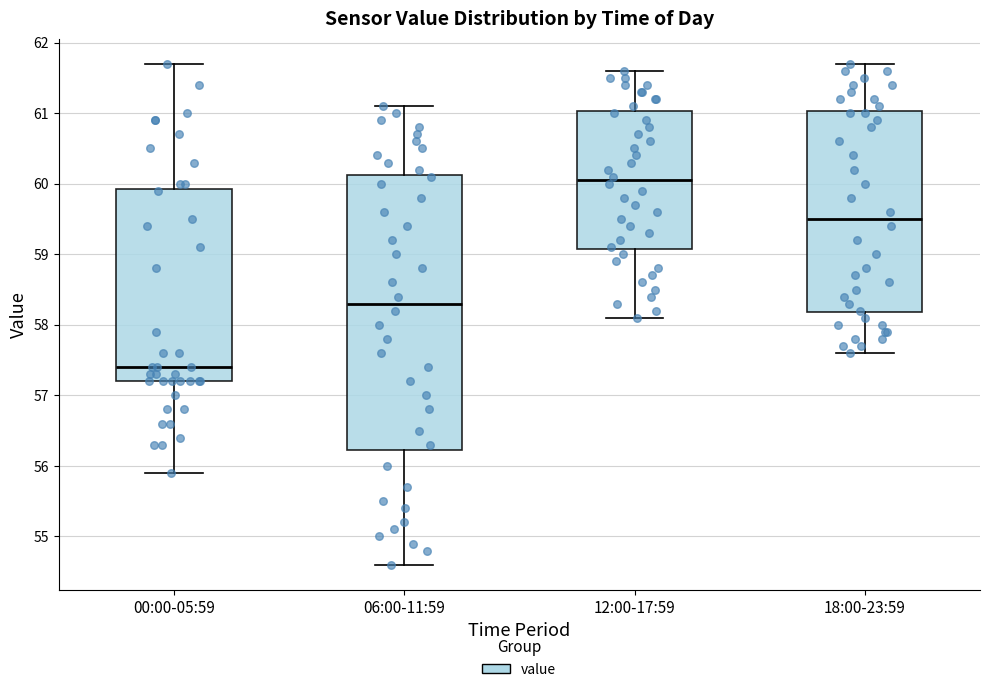

Reading left to right, transcribe this box plot: for each box, give where its median line is, the range the box spans, and where its two whiskers end, as read against the y-axis. The values are not printed on the chart, so give them approximately, as read against the axis.

00:00-05:59: median 57.4, box 57.2 to 59.9, whiskers 55.9 to 61.7
06:00-11:59: median 58.3, box 56.2 to 60.1, whiskers 54.6 to 61.1
12:00-17:59: median 60.1, box 59.1 to 61.0, whiskers 58.1 to 61.6
18:00-23:59: median 59.5, box 58.2 to 61.0, whiskers 57.6 to 61.7